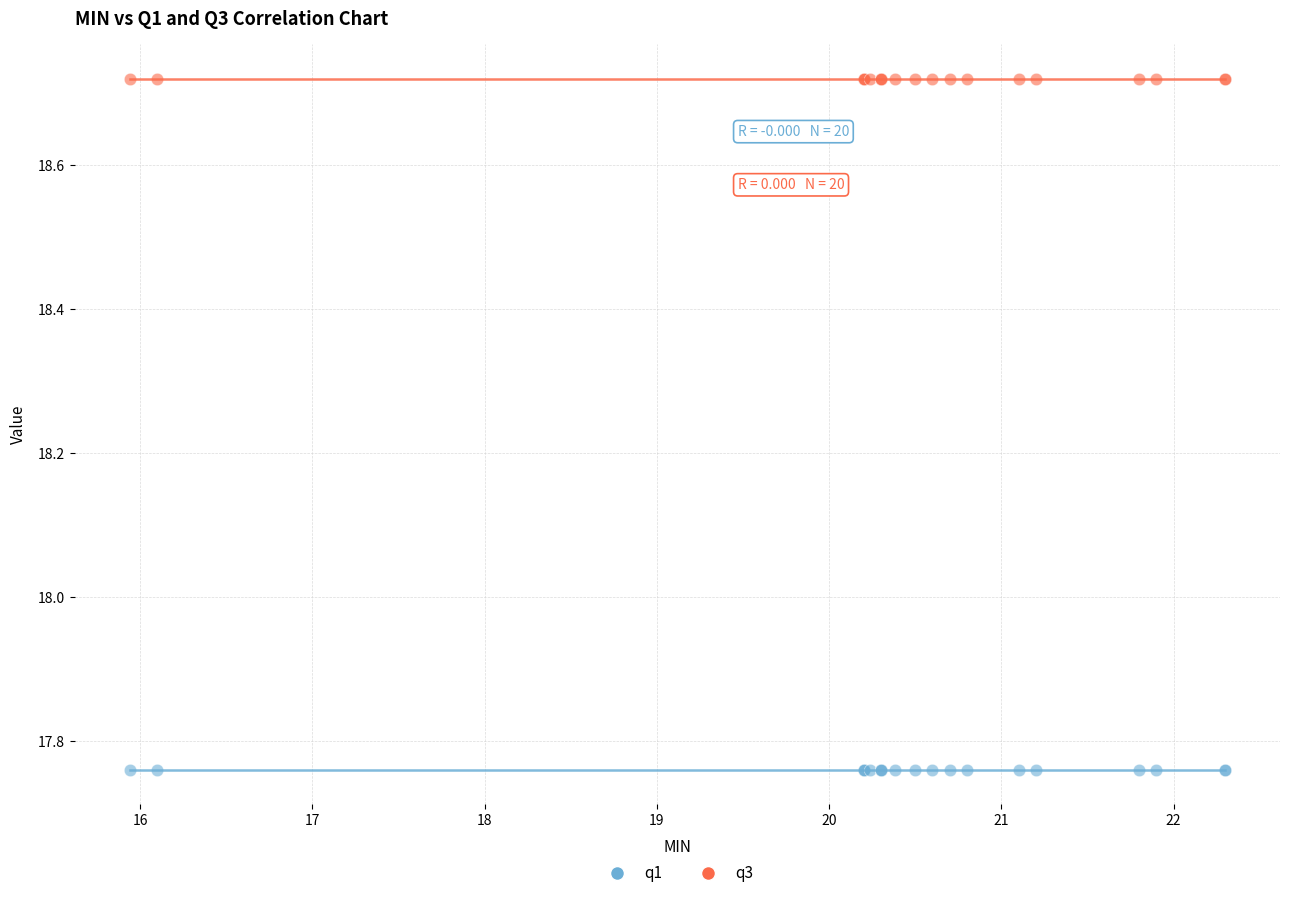

Which series reaches the minimum Y coordinate?

q1